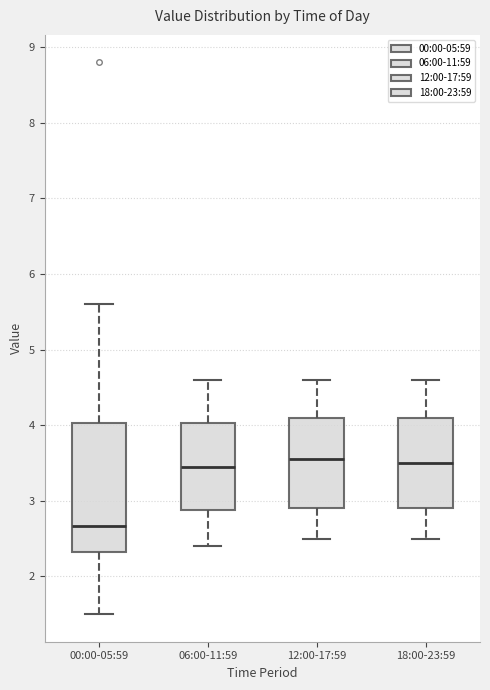

Where does the lower whisker of the box for 06:00-11:59 end on the y-axis? The values are not printed on the chart, so give them approximately, as read against the axis.

2.4